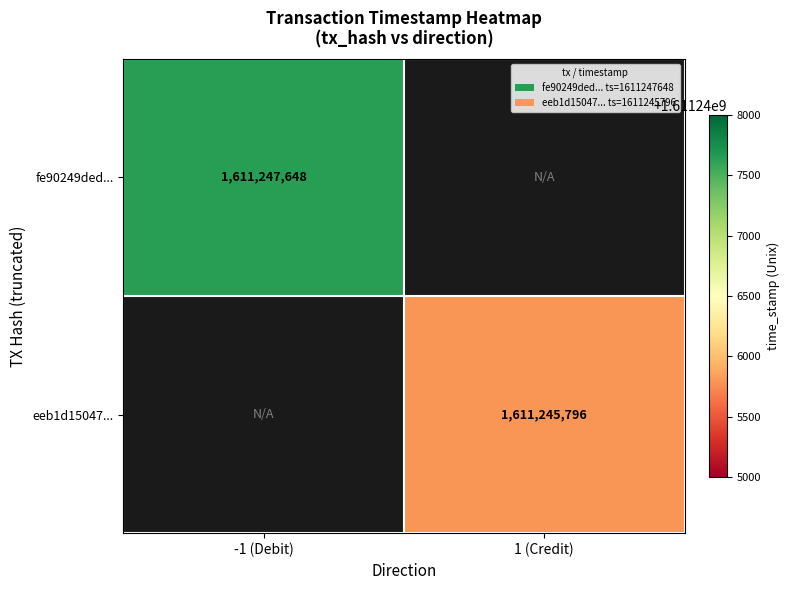

Between 1 (Credit) and -1 (Debit), which is larger?

-1 (Debit)